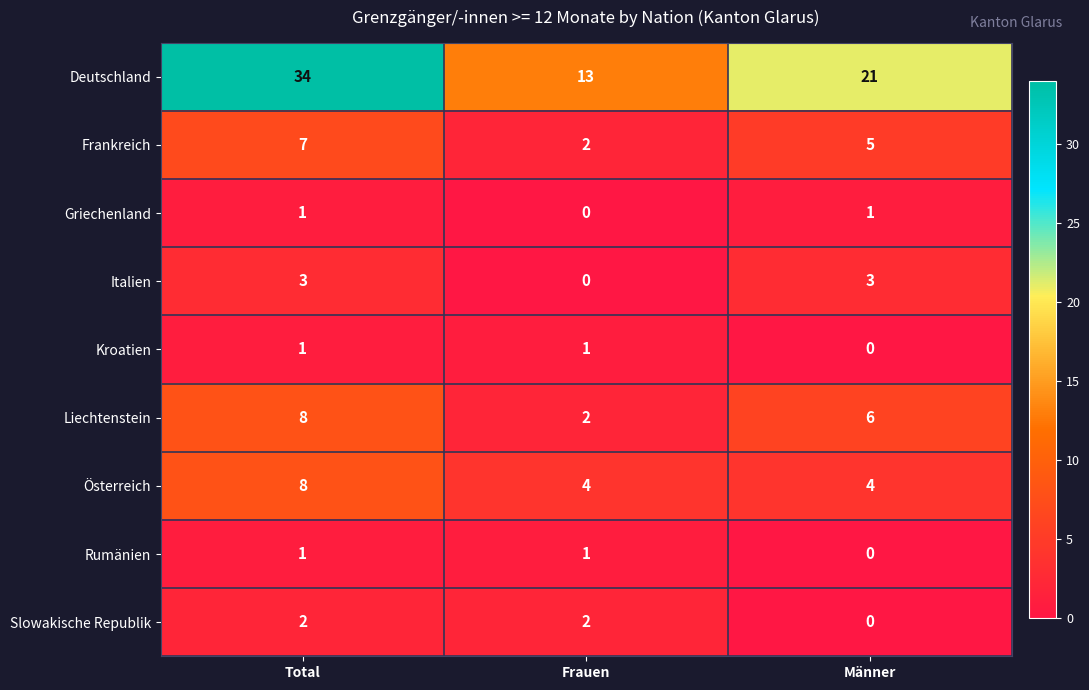

What is the total value across all series at Total?

65